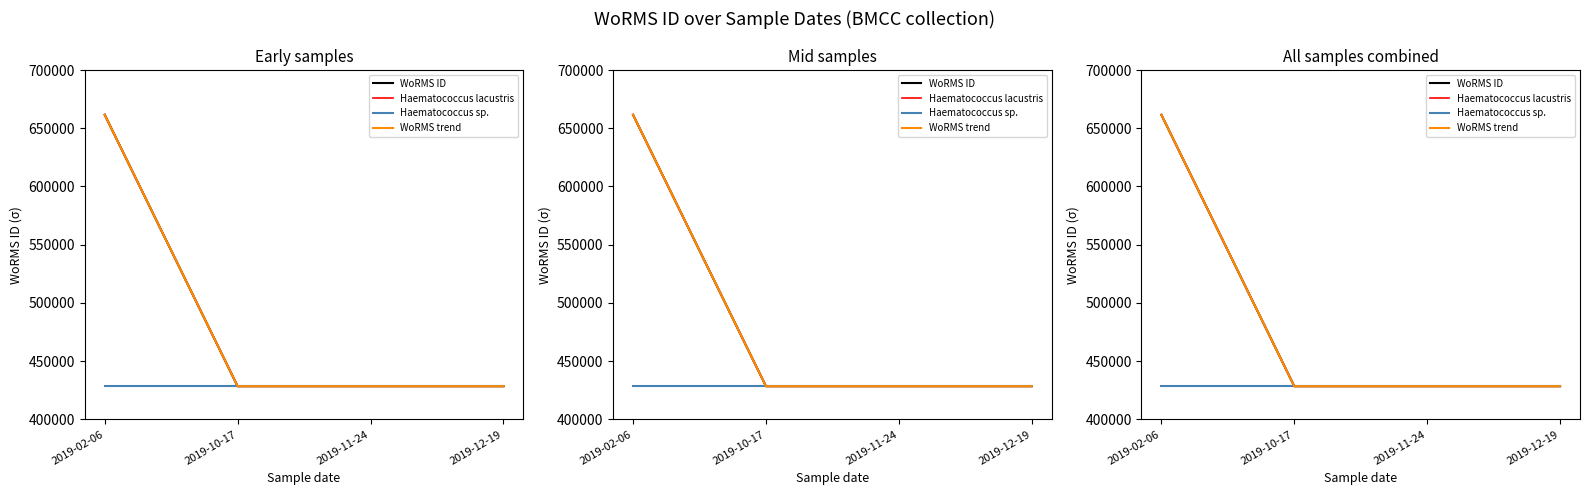

The value of WoRMS trend at 2019-10-17 is 428522. True or false?

True